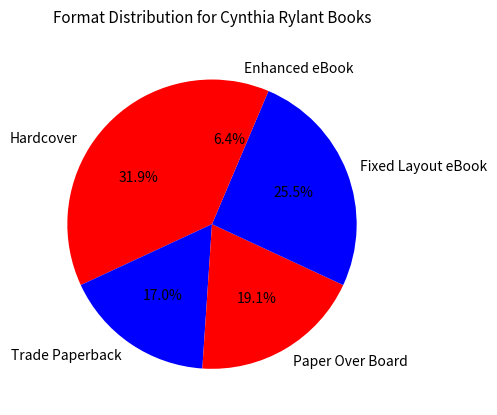

Is Enhanced eBook the majority of the pie?

No